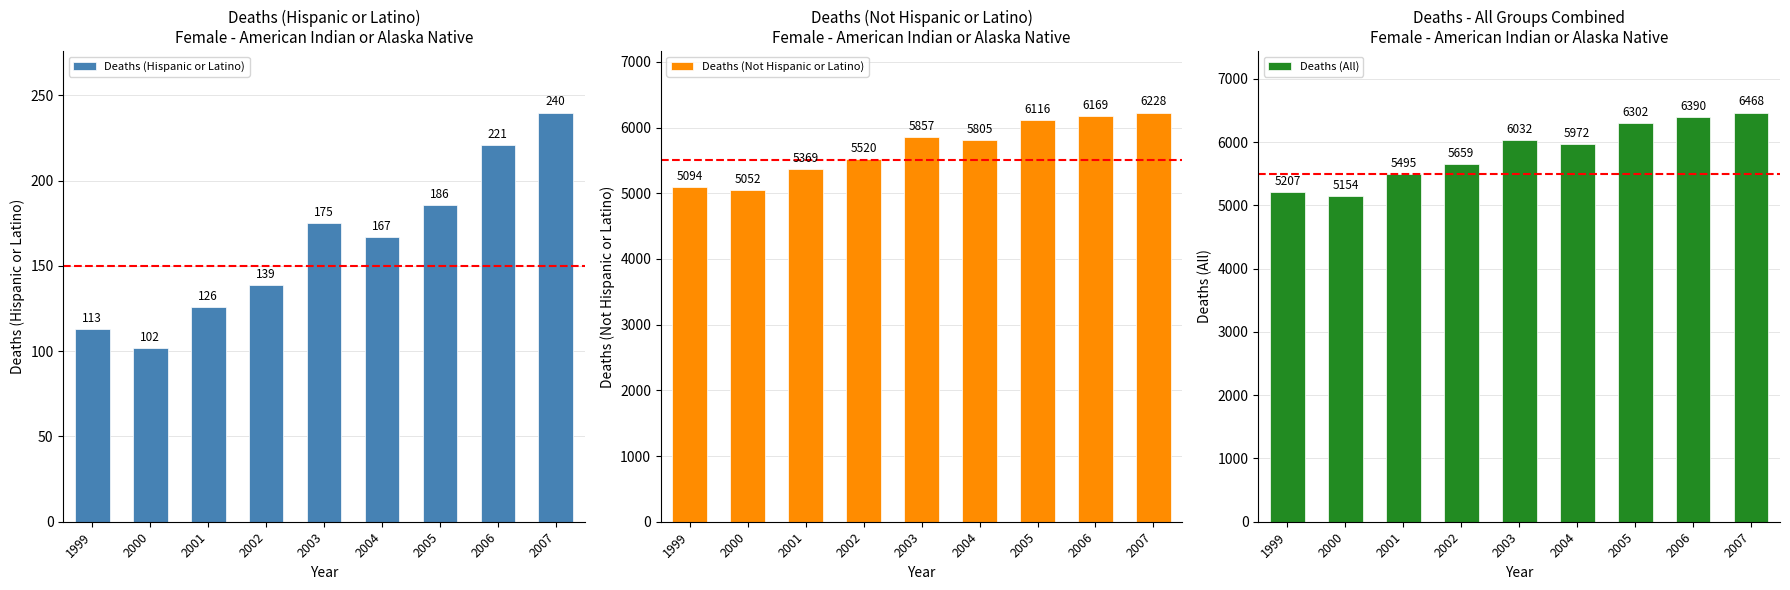

What is the maximum value for Deaths (All)?

6468